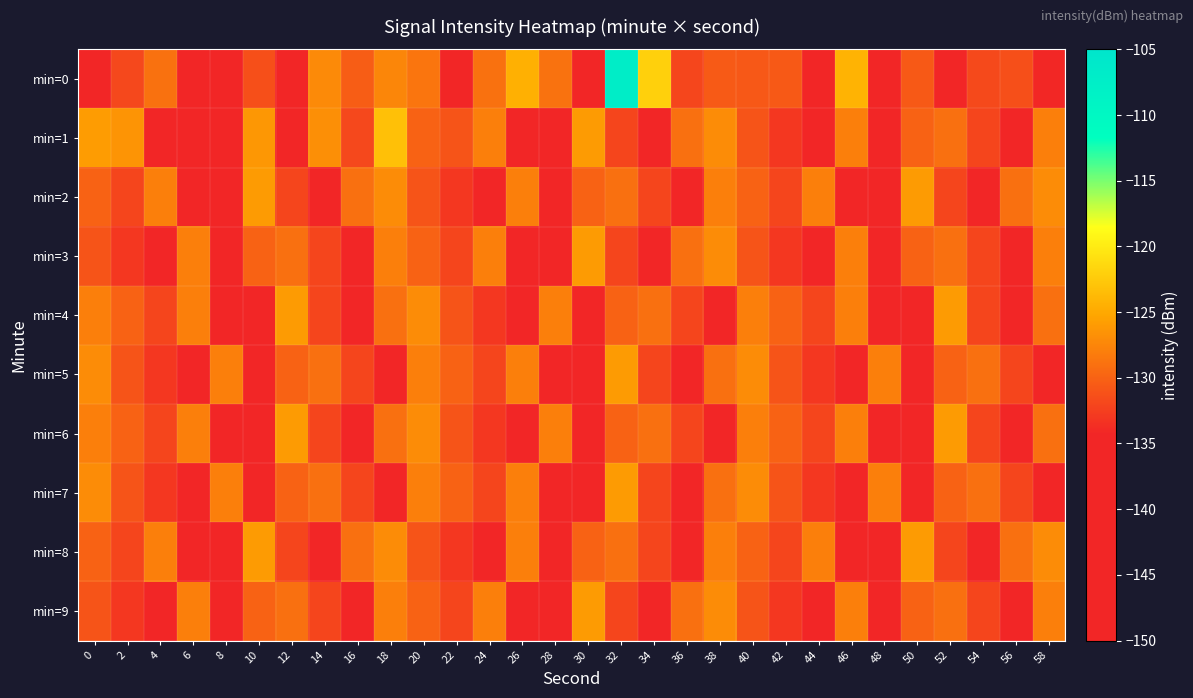

At how many categories does at least one series exceed -129?

24